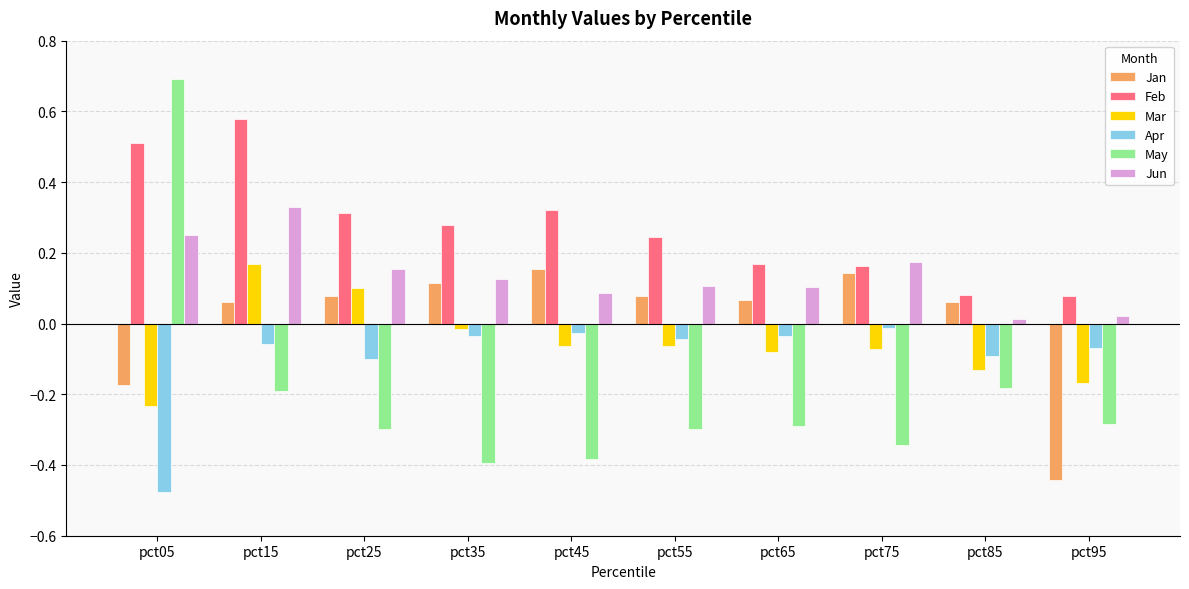

The Jun series shows 0.4 at pct05. True or false?

False